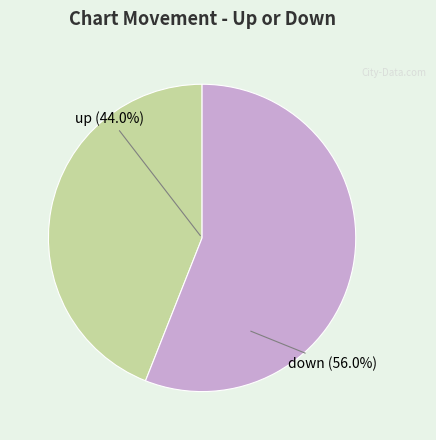

What is the smallest slice in the pie chart?

up